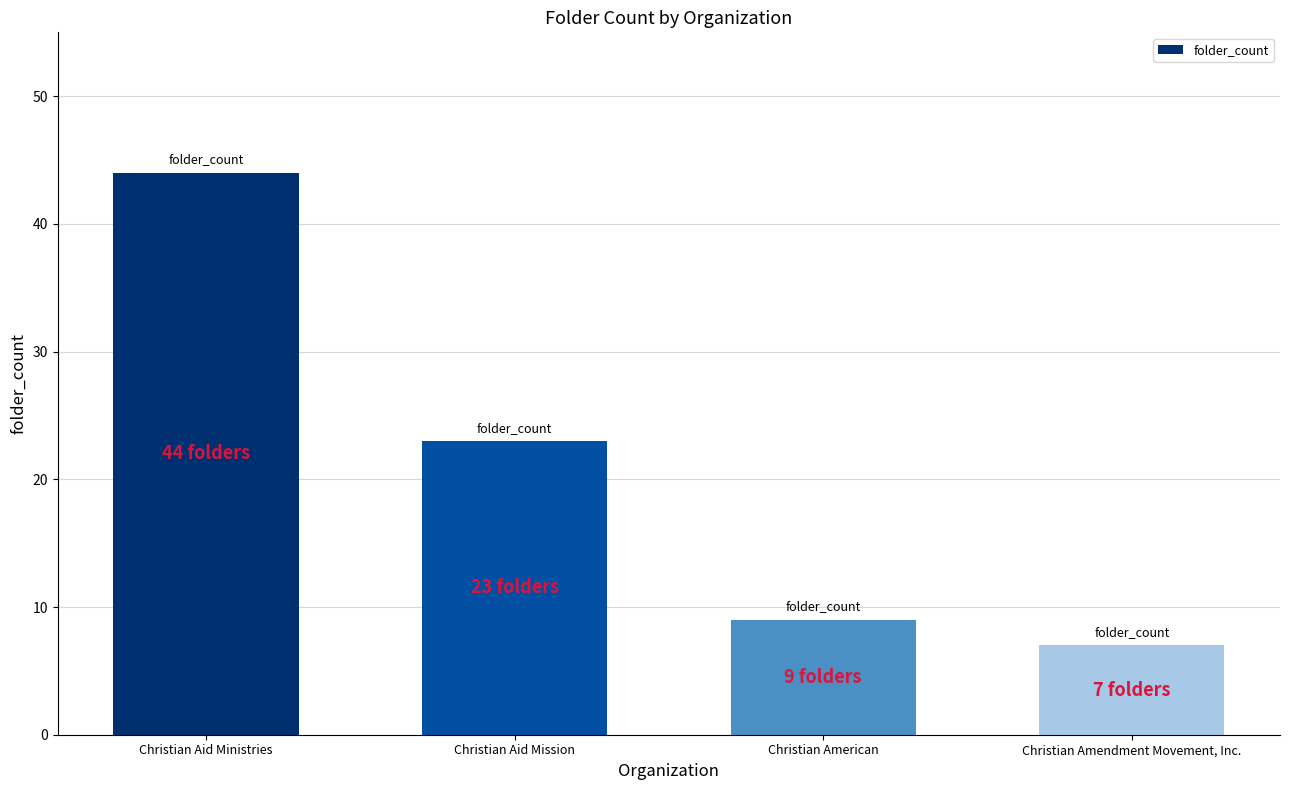

Reading left to right, list all the values displayed in this chart.

Christian Aid Ministries=44	Christian Aid Mission=23	Christian American=9	Christian Amendment Movement, Inc.=7